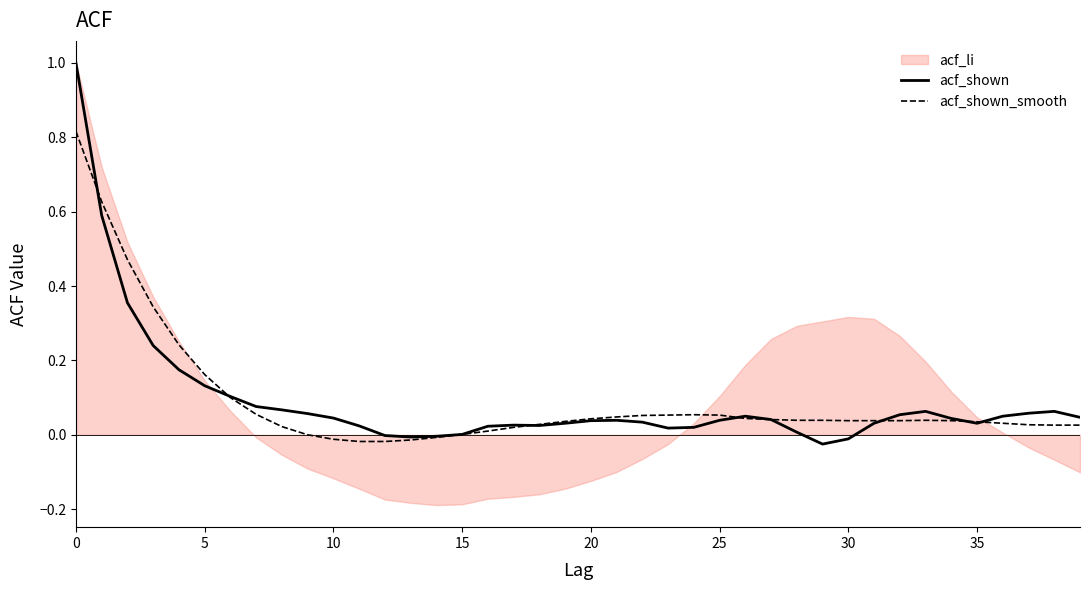

True or false: acf_shown has more than 1 points higher than both neighbors.

True